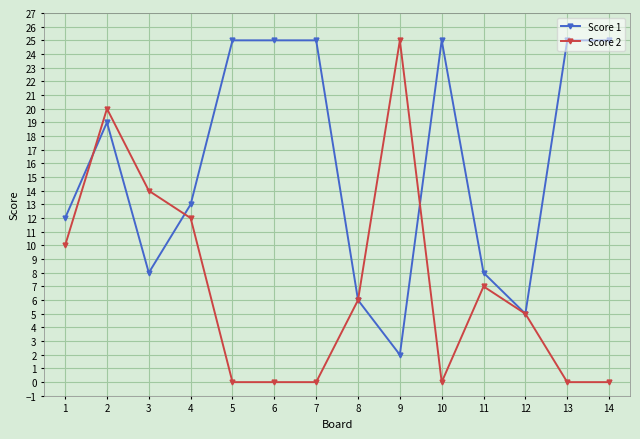

True or false: Score 2 has more than 1 interior local peaks.

True